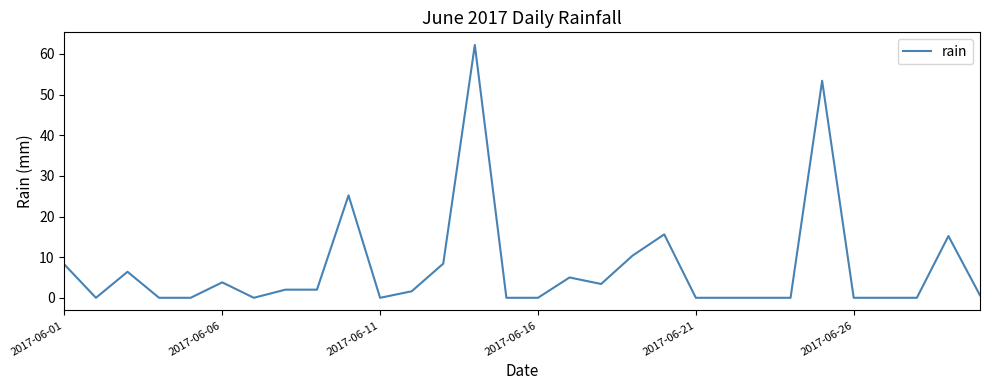

What is the difference between the maximum and minimum values?

62.2